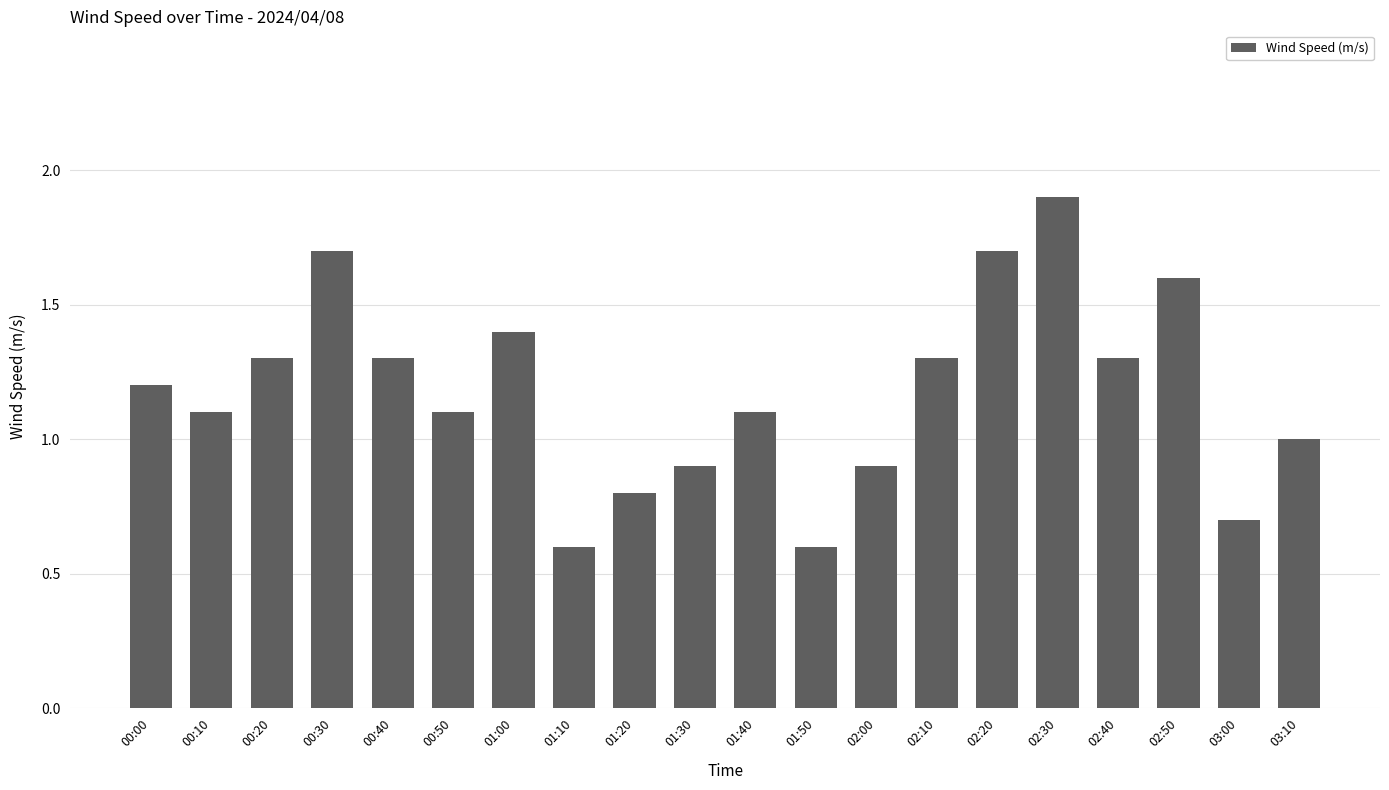

What is the change in value from 01:20 to 02:30?

+1.1